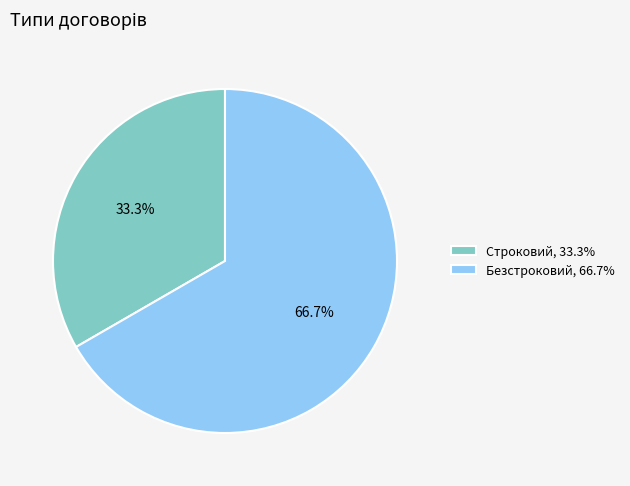

Which slice is the largest?

Безстроковий